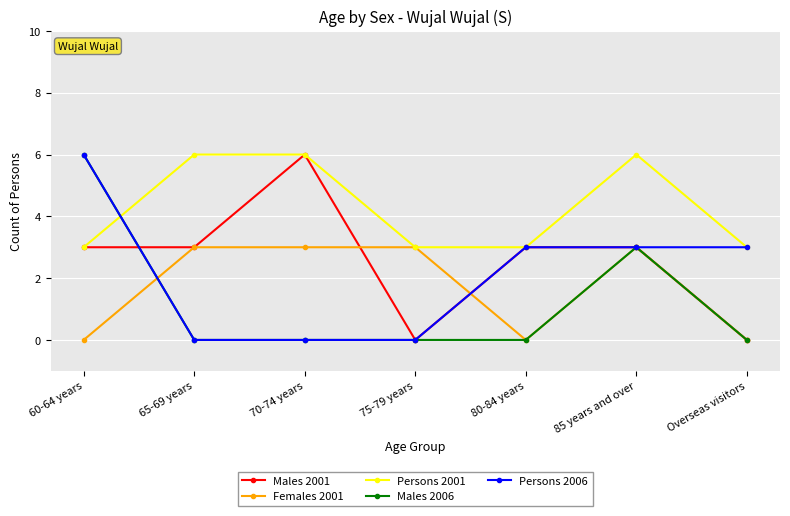

After their last crossing, which series has the higher values: Persons 2001 or Males 2006?

Persons 2001